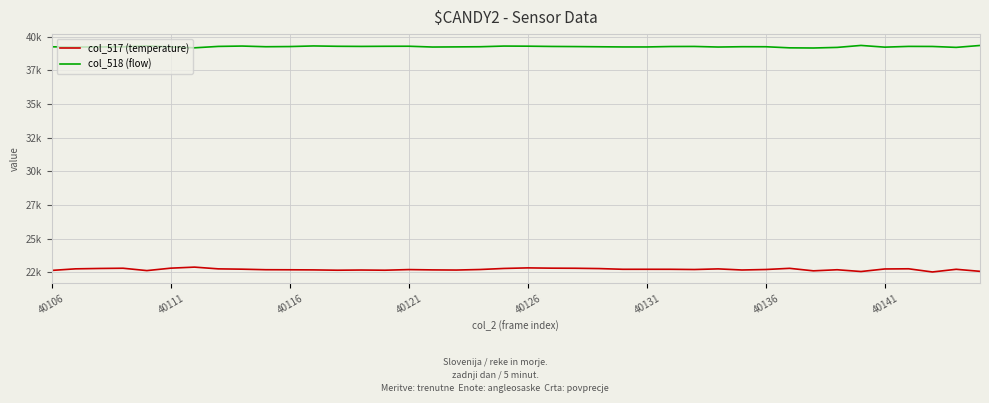

What is the maximum value shown in the chart?

39338